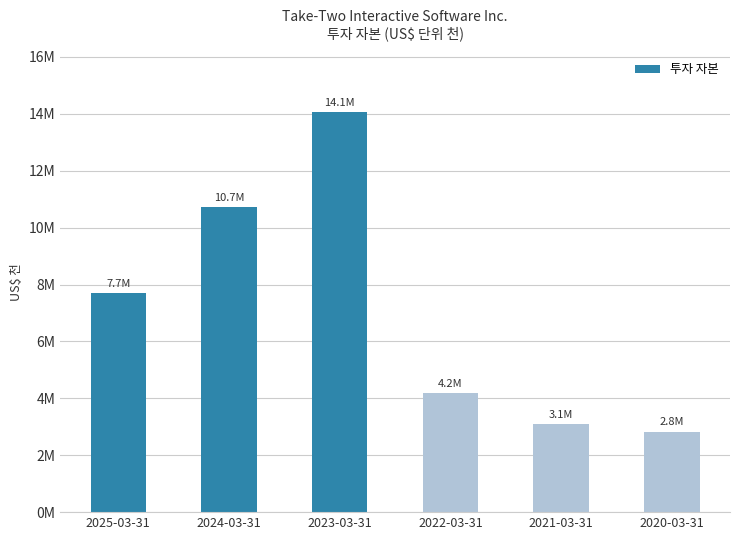

What is the label of the 1st bar from the left?

2025-03-31